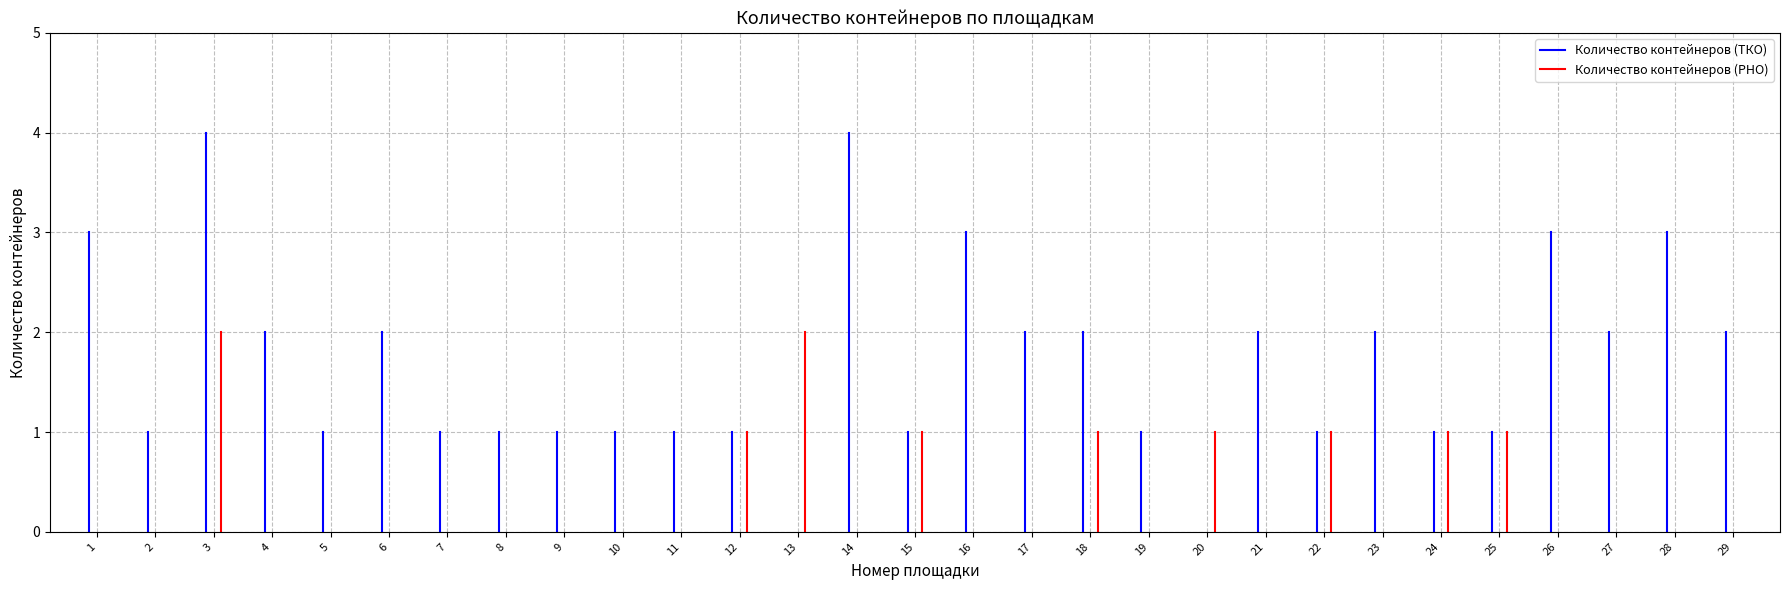

Where is the first local maximum for Количество контейнеров (РНО)?

3